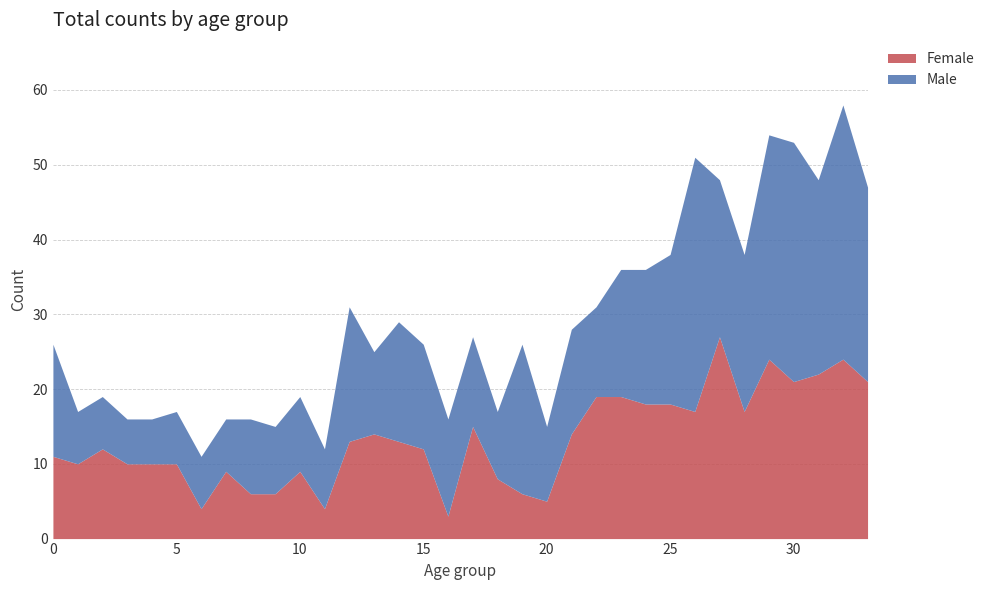

At which category does the chart reach its minimum across all series?

16